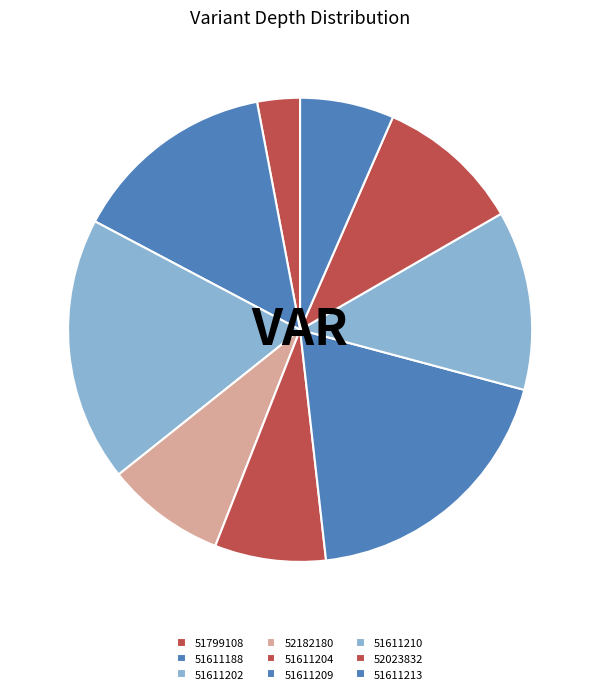

Between 51611204 and 51611209, which is larger?

51611209